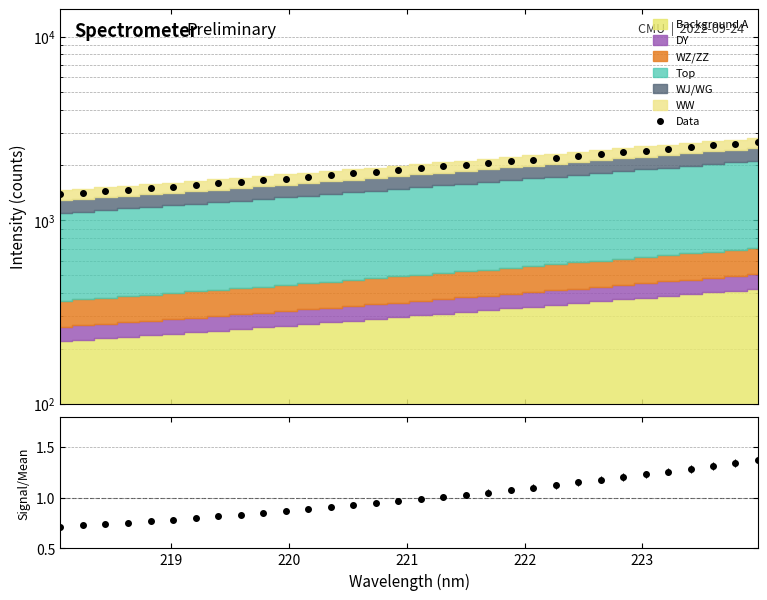

What is the maximum value for Signal/Mean?

1.4